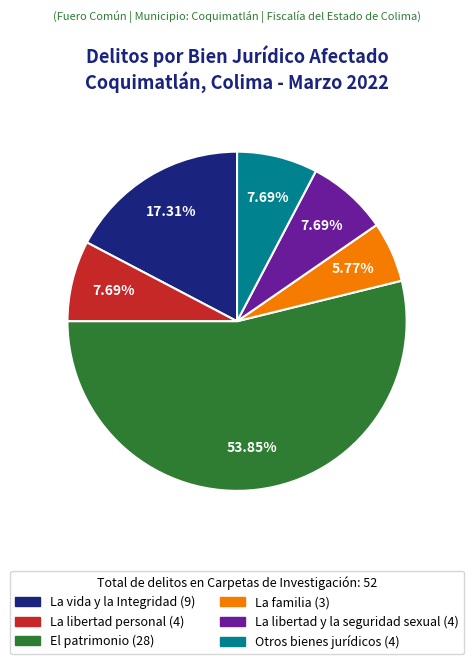

Is it true that Otros bienes jurídicos is 8% of the pie?

True